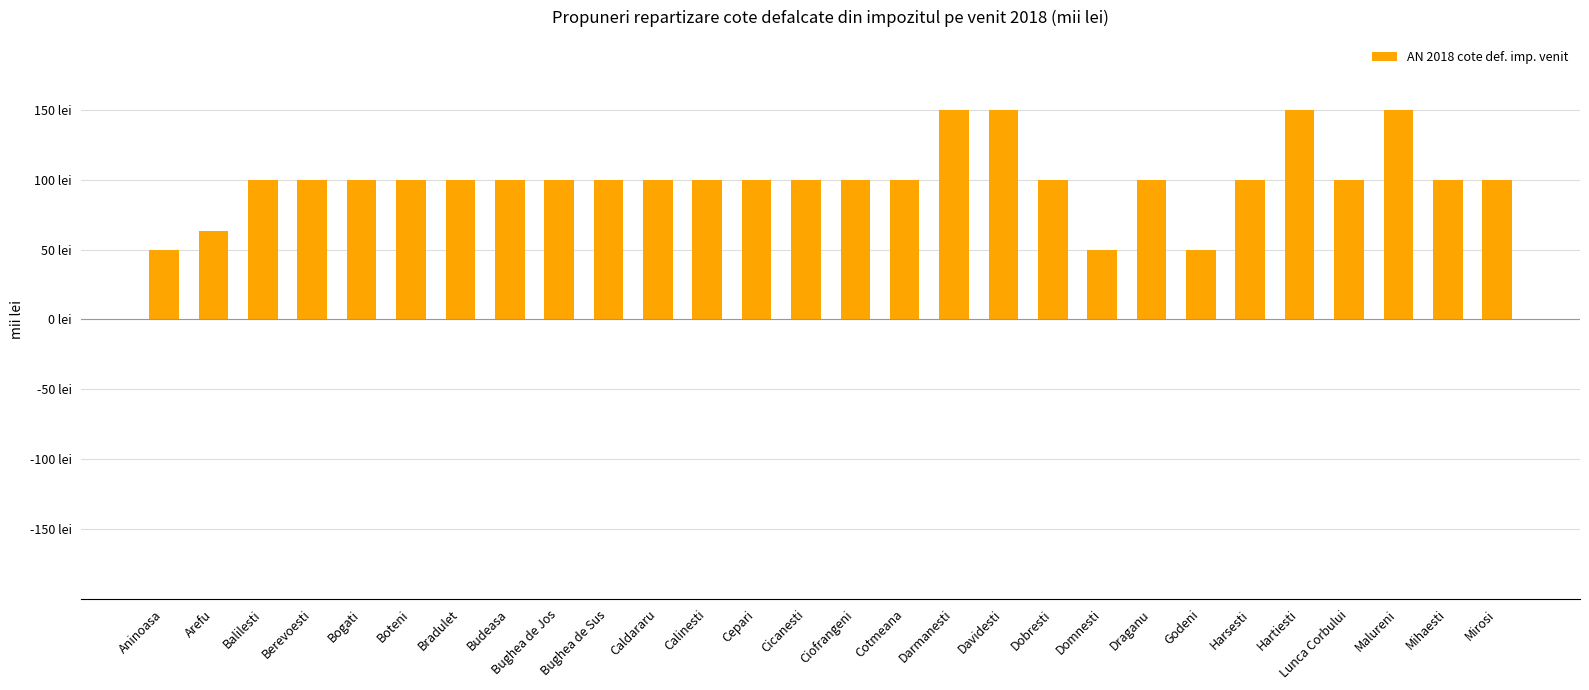

The value at Aninoasa is 50. True or false?

True